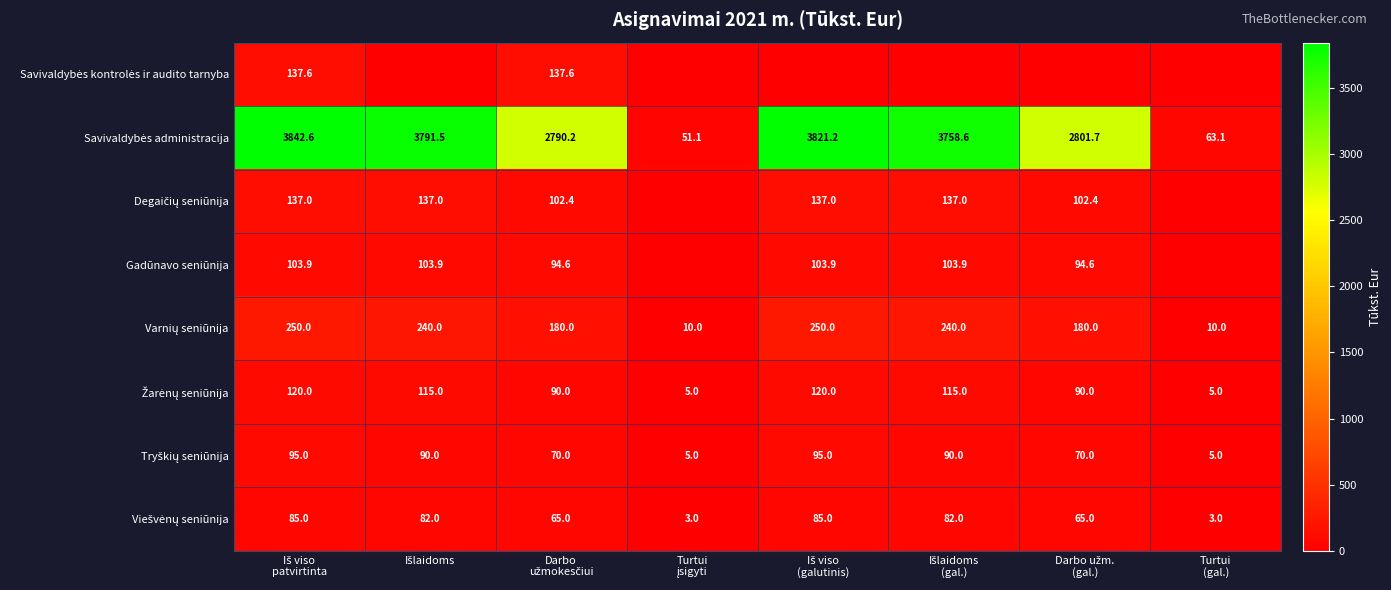

Between Turtui įsigyti and Darbo užm. (gal.), which series saw the biggest shift?

Savivaldybės administracija